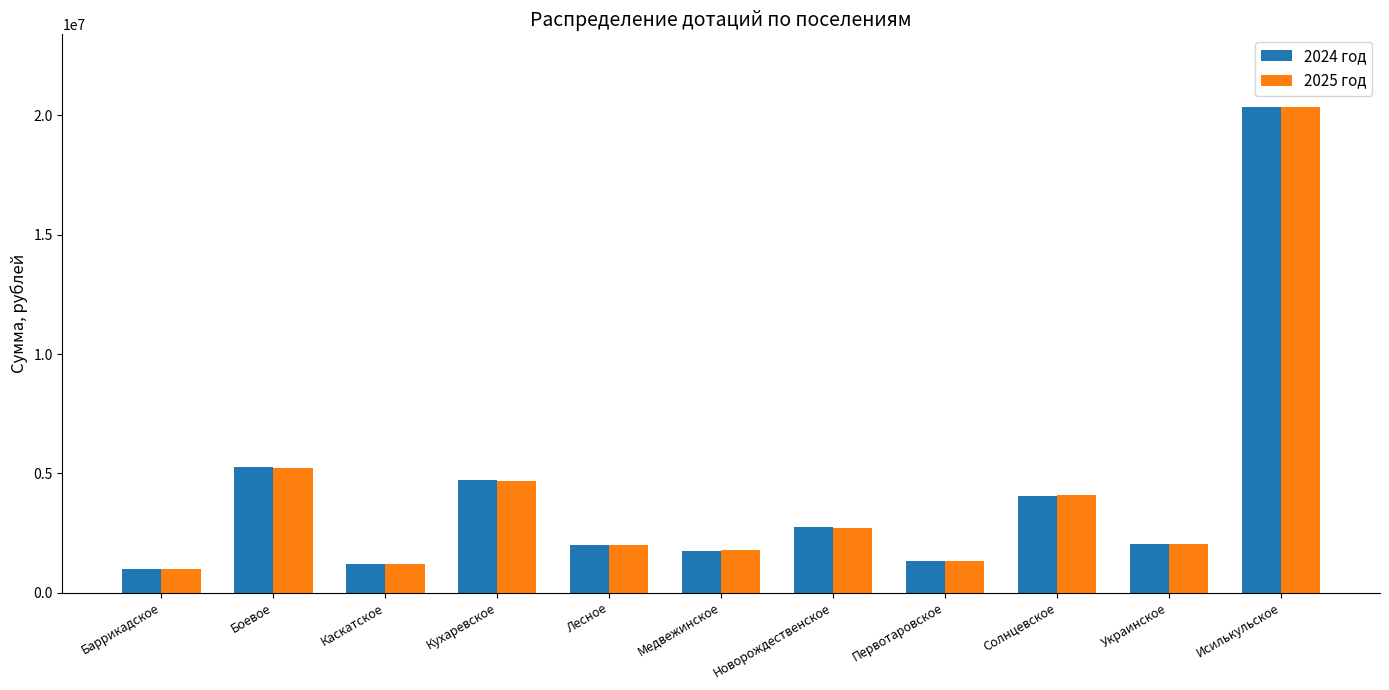

True or false: 2024 год has a value of 2677731.4 at Медвежинское.

False